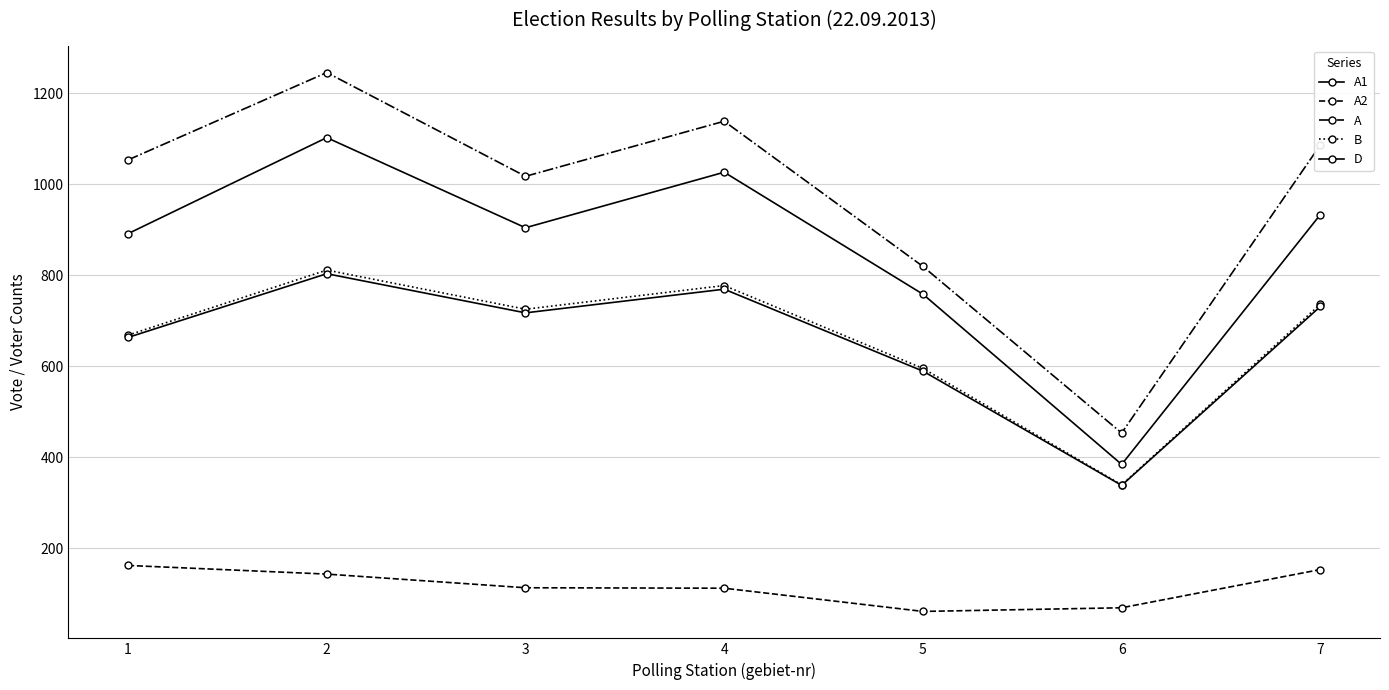

What is the minimum value for A1?

384